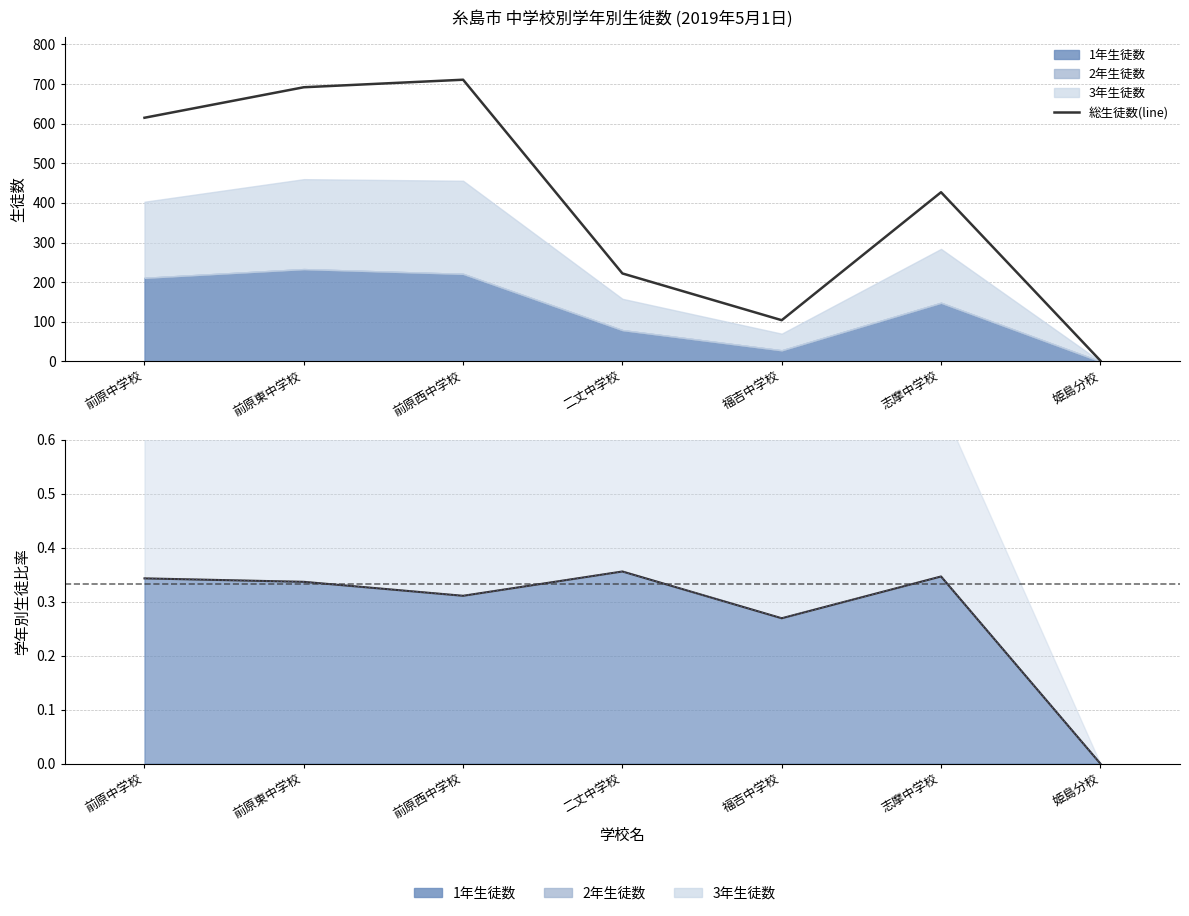

True or false: 1年比率(line) and 累積(1+2年)(line) cross at least once.

False